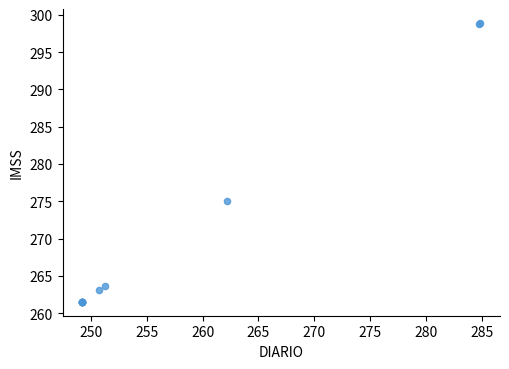

What Y value in the scatter plot is closest to 280?

275.1